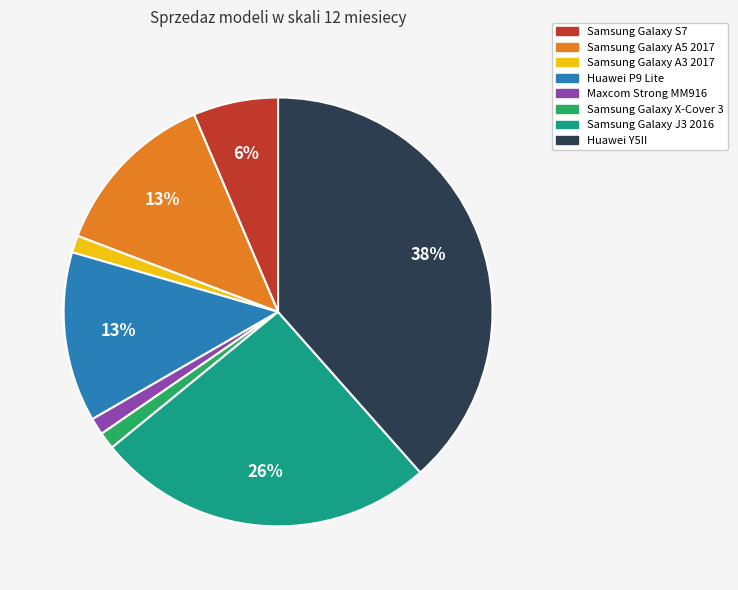

Which slice is the largest?

Huawei Y5II